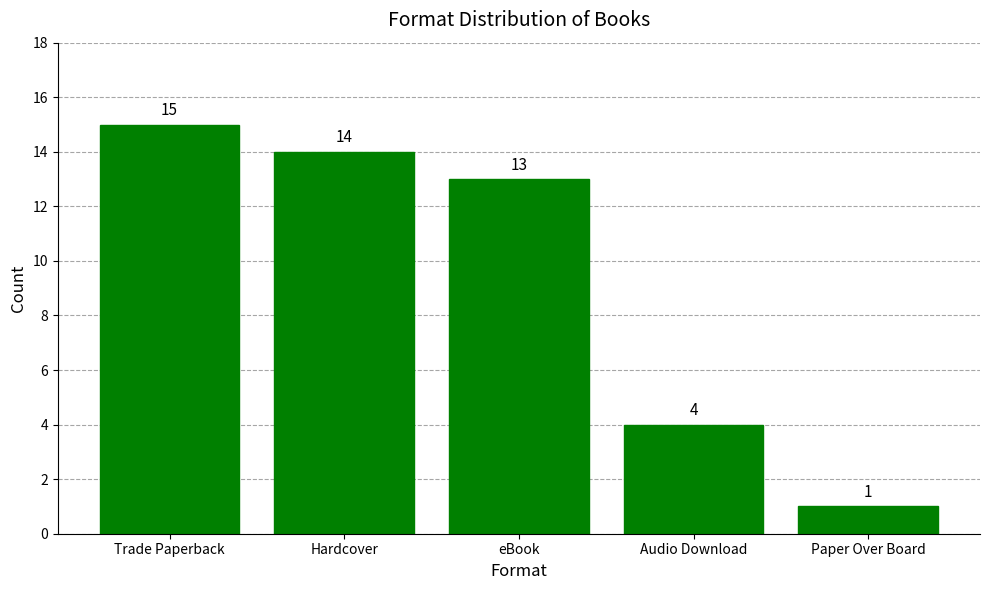

What position from the right is Paper Over Board?

1